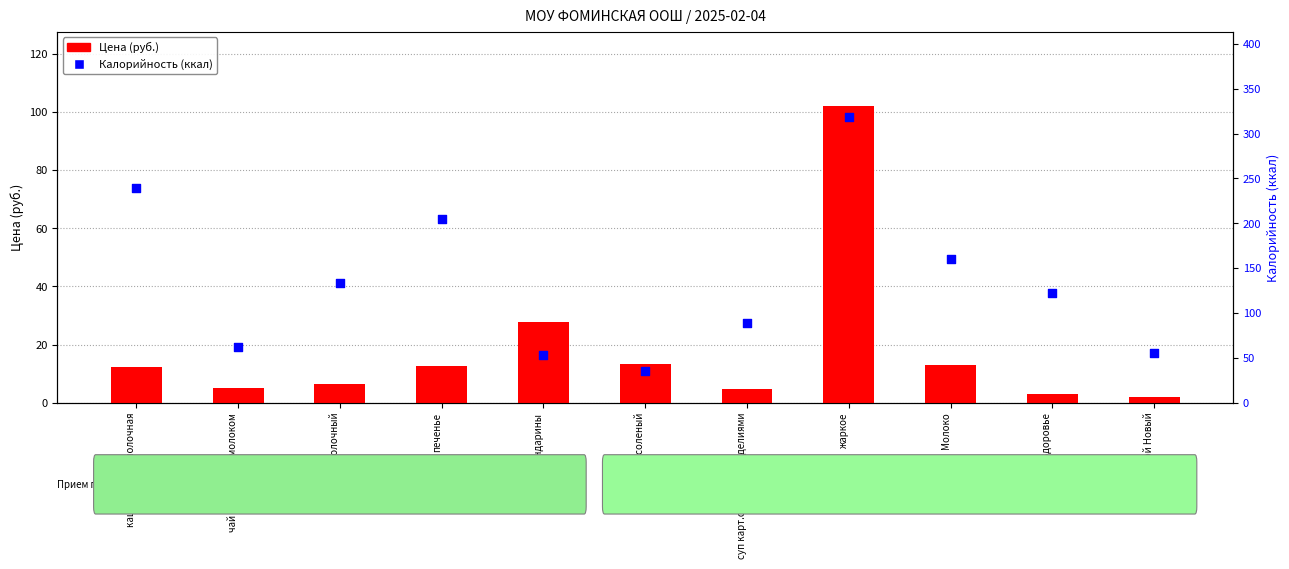

Which series has the widest spread of Y values?

Калорийность (ккал)